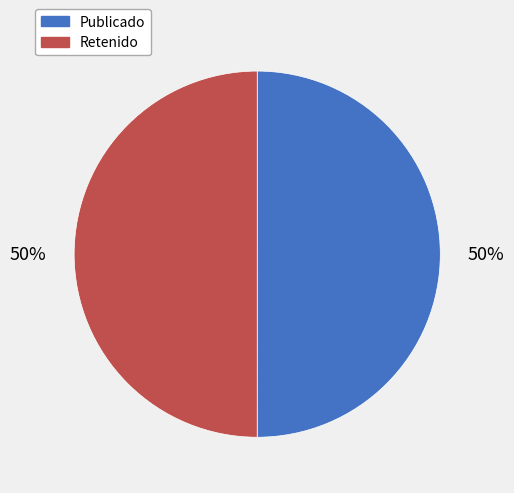

To the nearest percent, what portion does Retenido represent?

50%